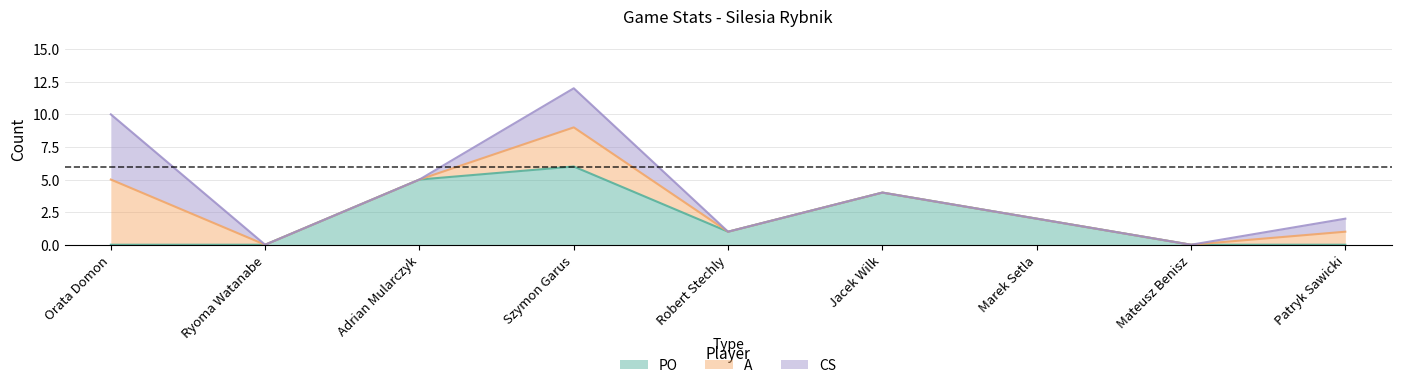

How many distinct data groups are displayed?

3